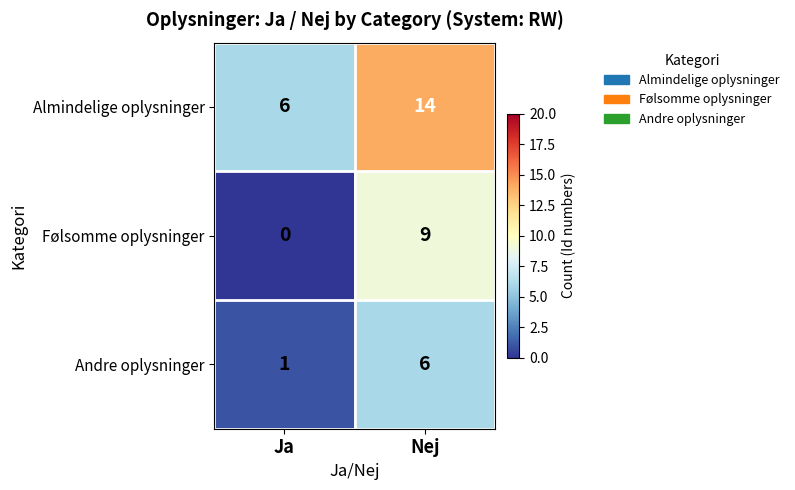

What is the sum of all Følsomme oplysninger values?

9